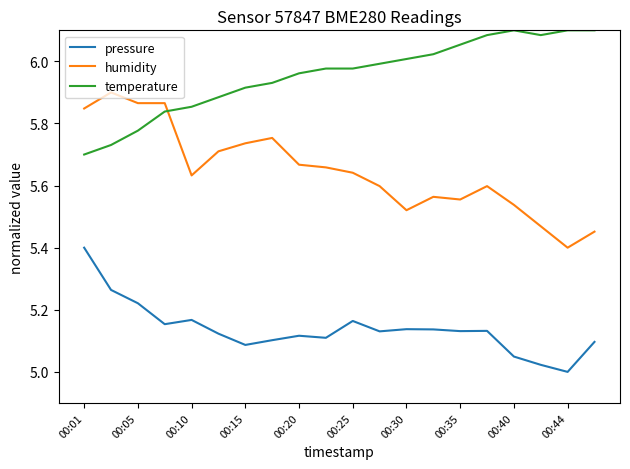

Which series has the largest total across all categories?

temperature